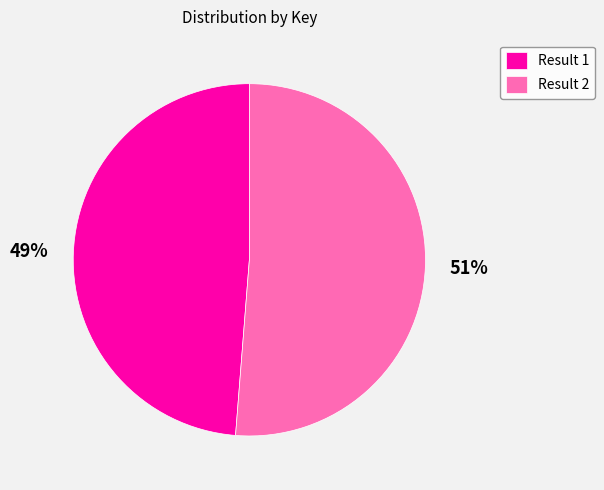

Do Result 1 and Result 2 together represent more than half of the pie?

Yes